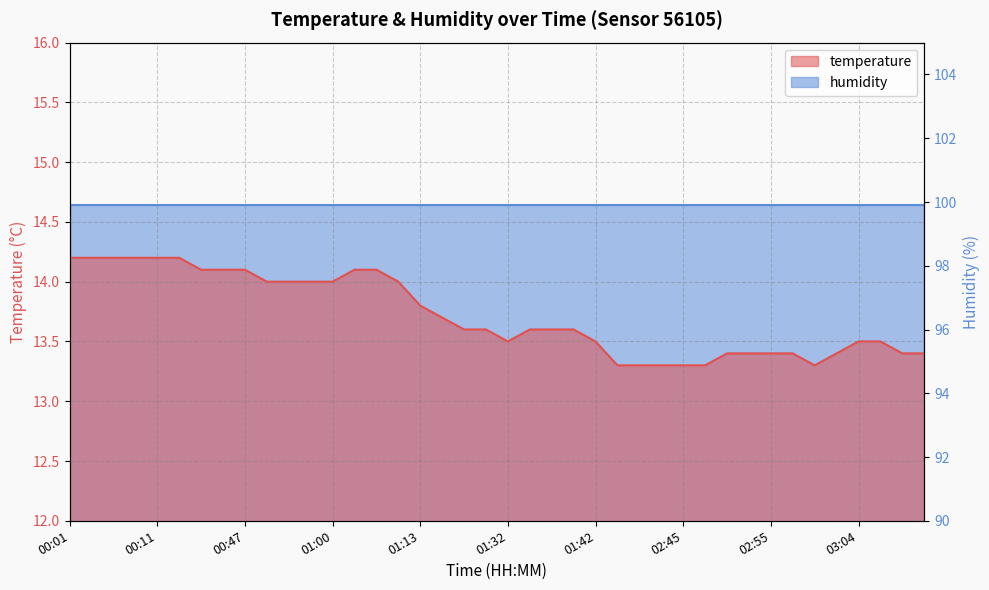

Which label corresponds to the smallest value in the chart?

02:34